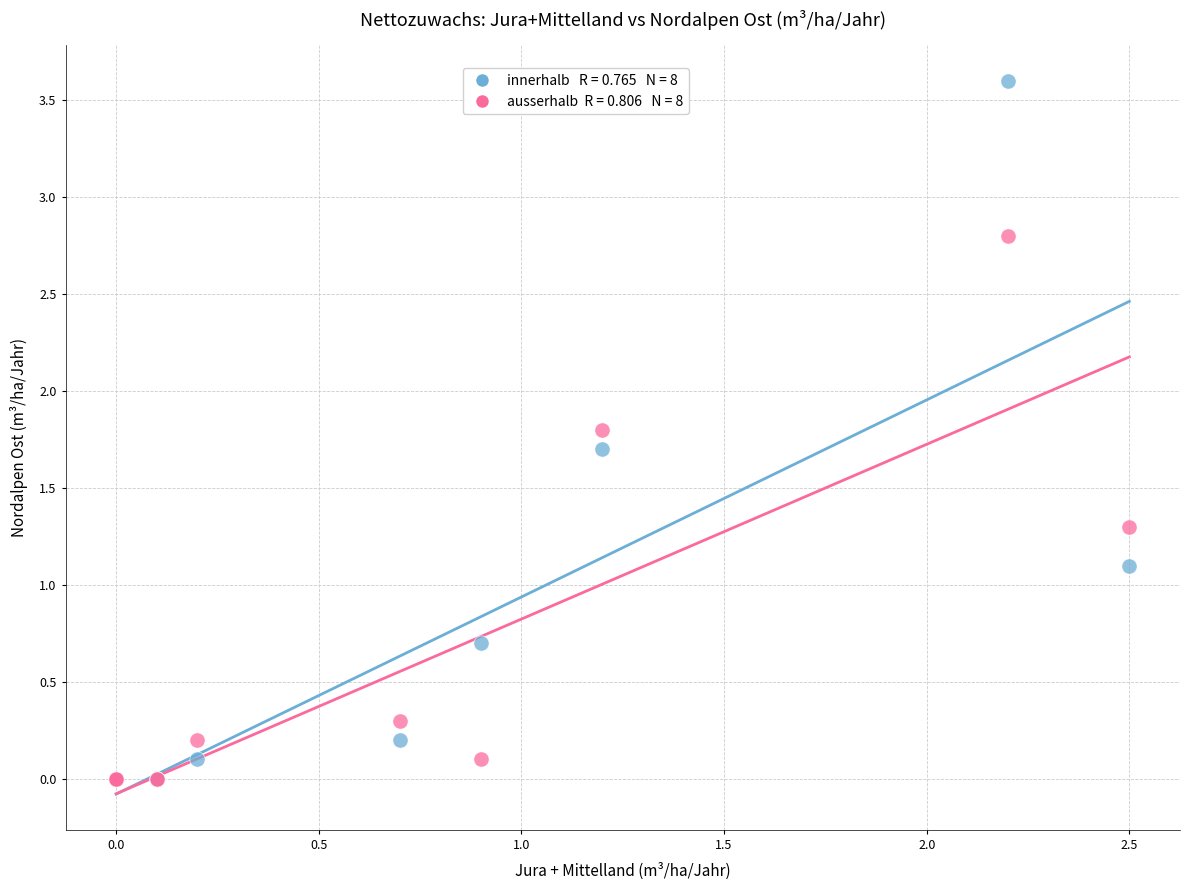

Across all series, what Y value is closest to 1?

1.1